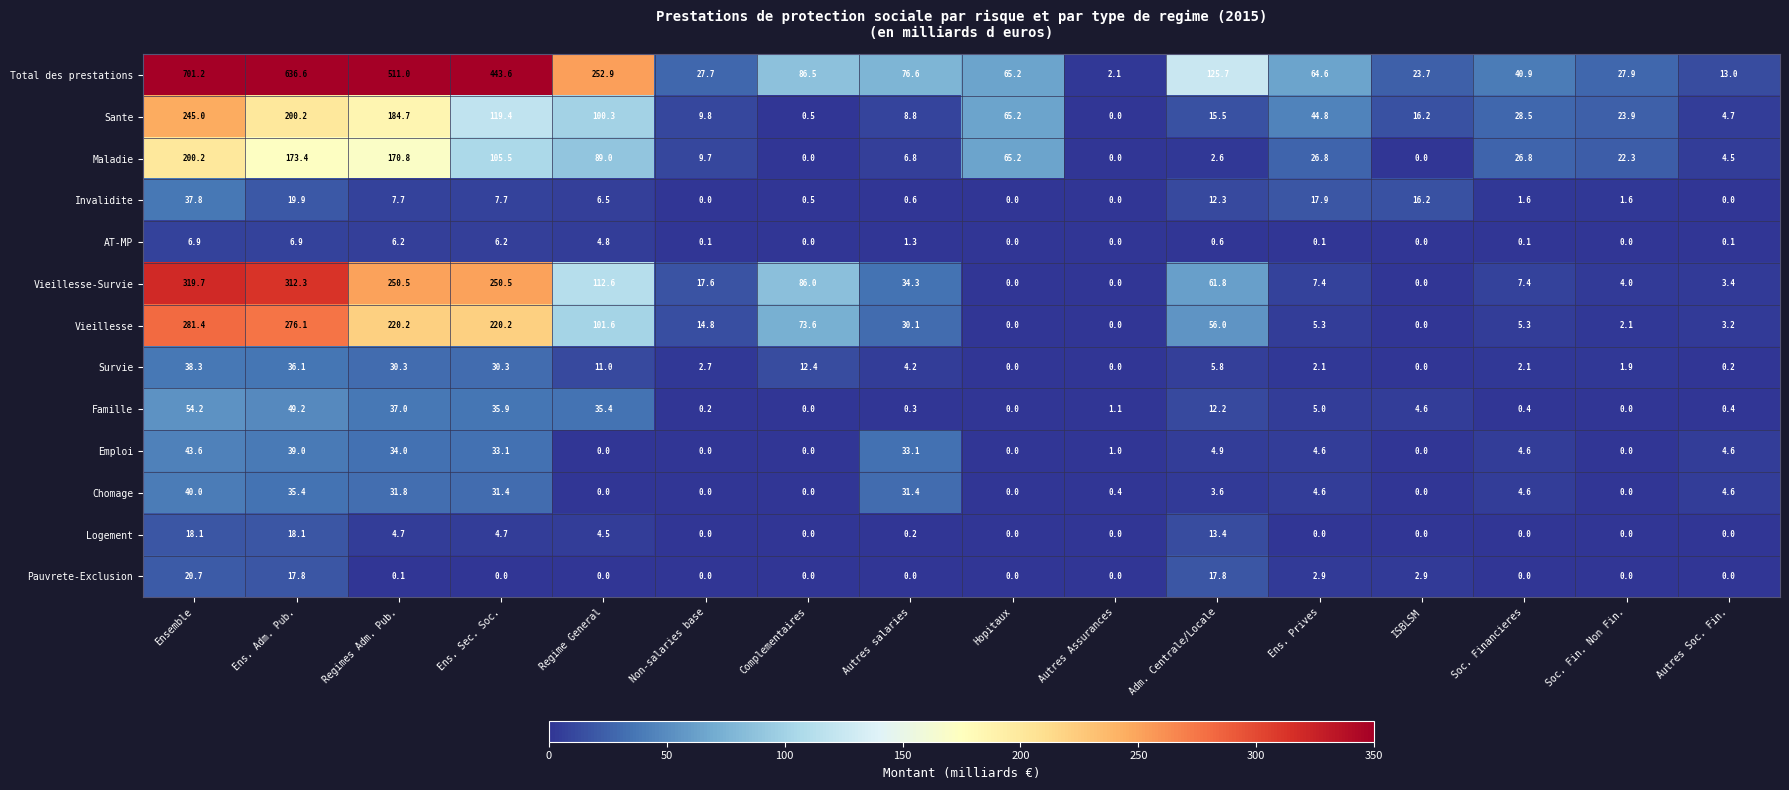

How many series are shown in this chart?

13